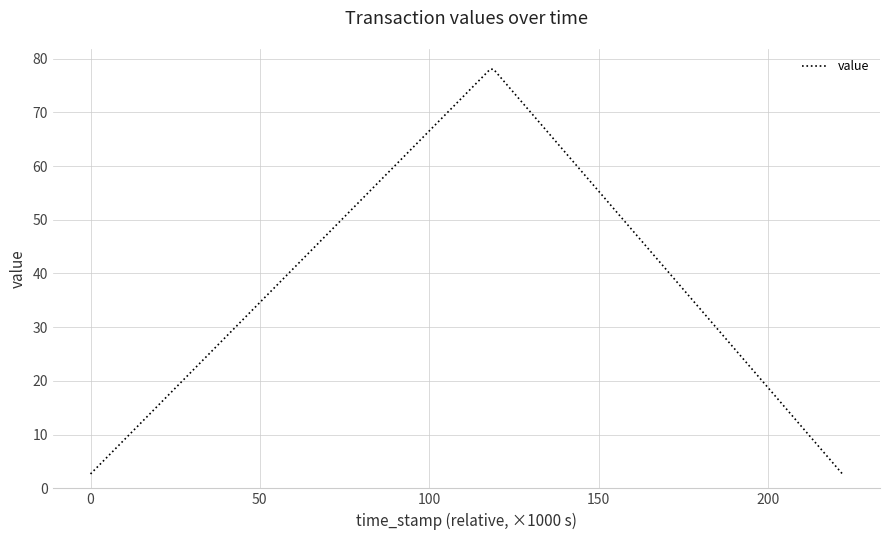

What is the minimum value shown in the chart?

2.7